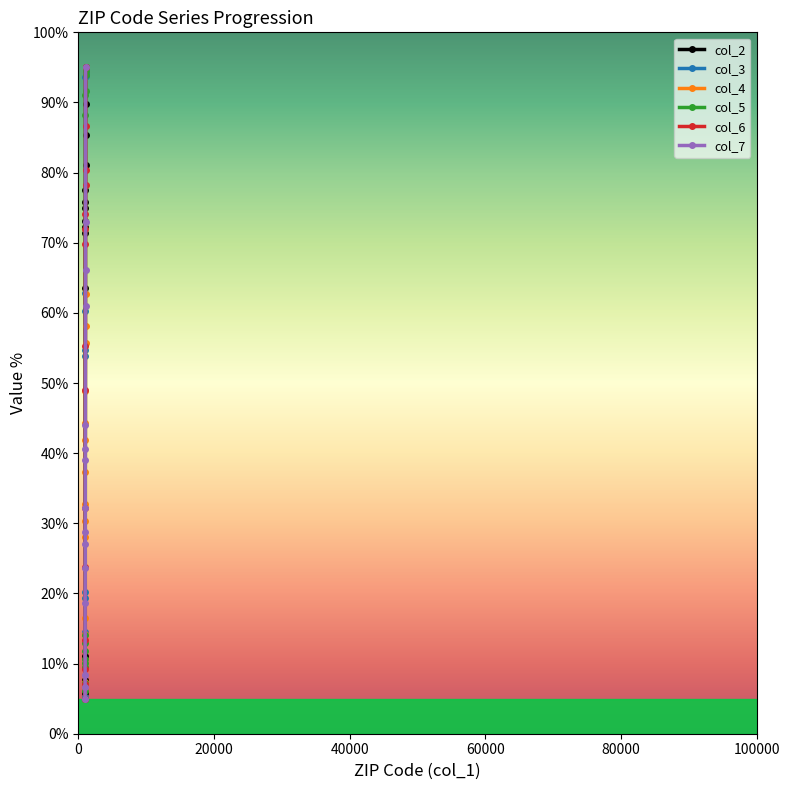

Which series has the largest total across all categories?

col_2